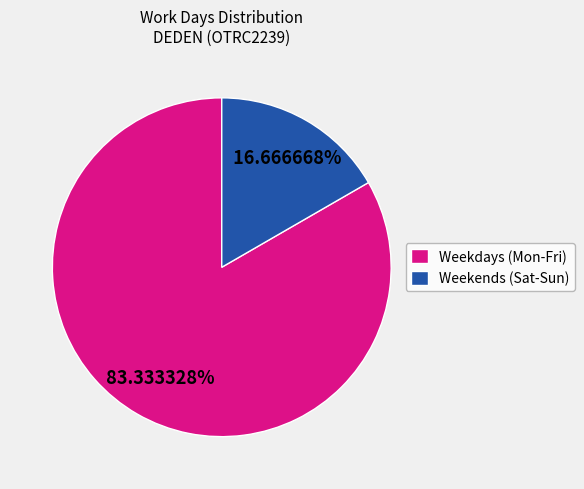

Approximately how many times larger is the value at Weekdays (Mon-Fri) compared to Weekends (Sat-Sun)?

5.0